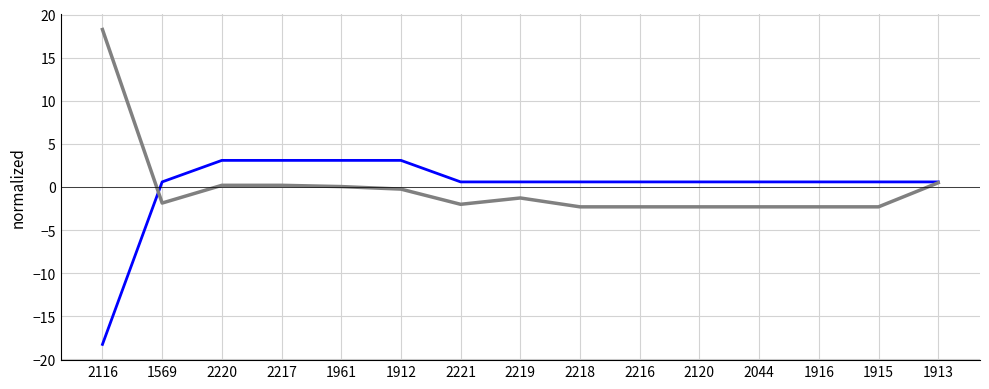

At which category does the chart reach its minimum across all series?

2116